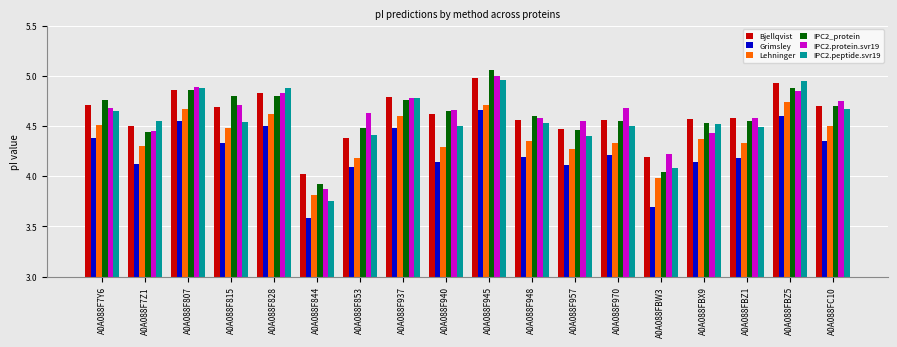

What is the label of the 12th bar from the left?

A0A088F957